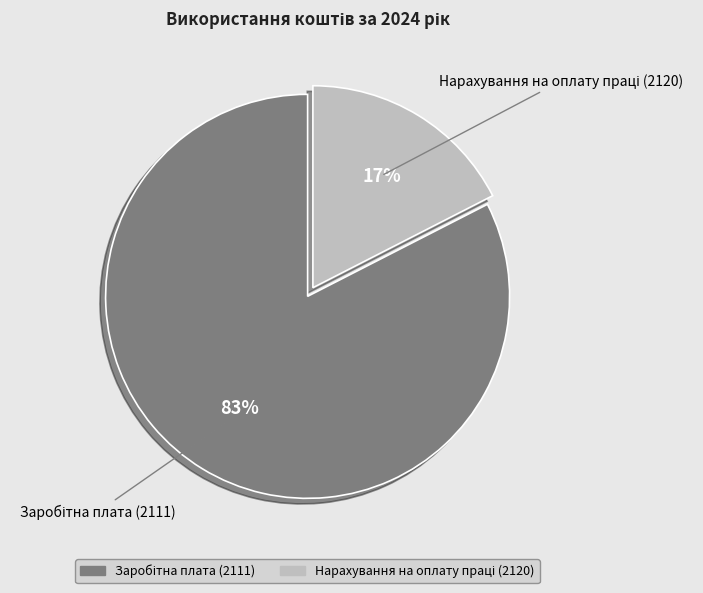

To the nearest percent, what is the average slice percentage?

50%